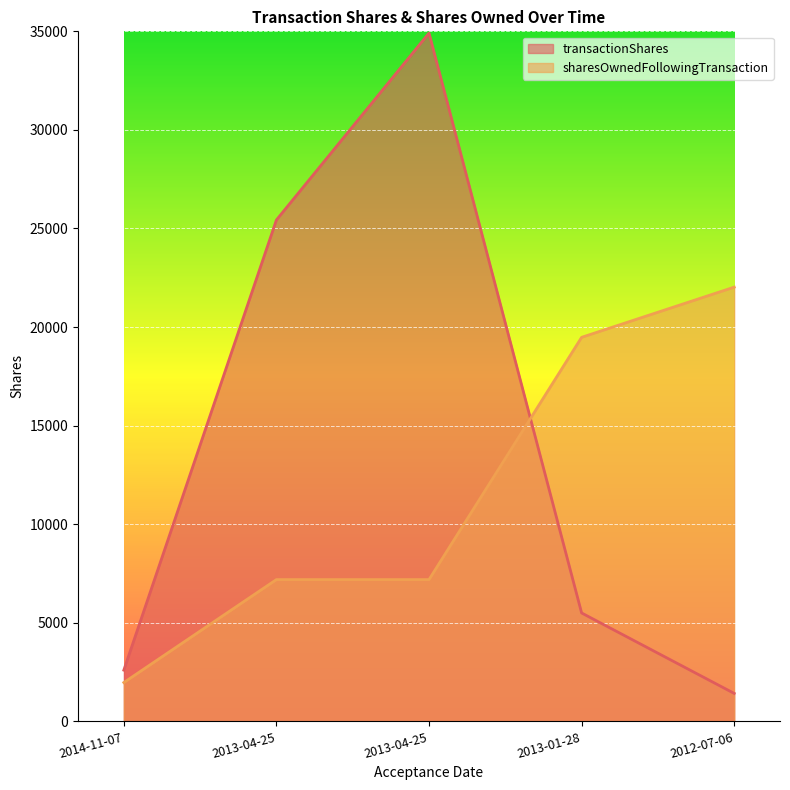

List the labels in order of sharesOwnedFollowingTransaction value, smallest first.

2014-11-07, 2013-04-25, 2013-04-25, 2013-01-28, 2012-07-06